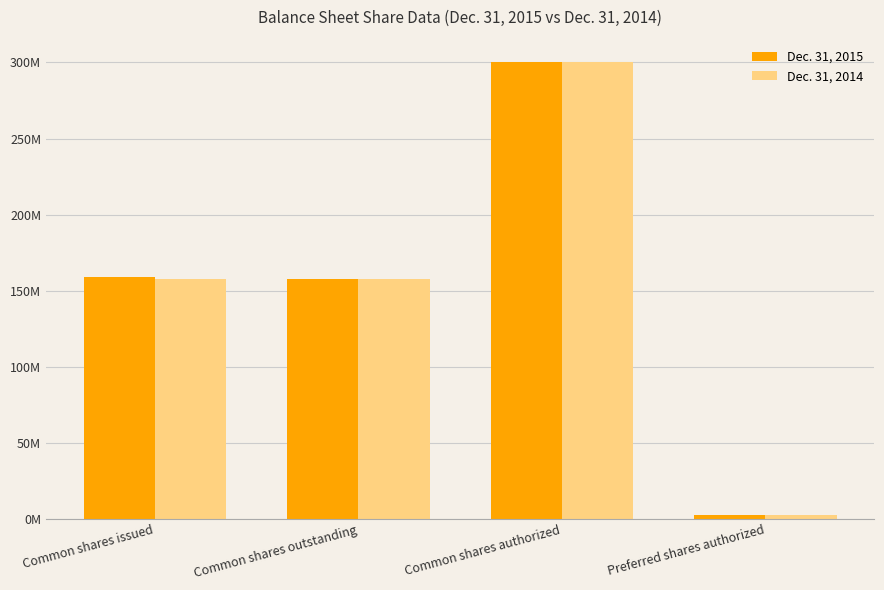

What is the label of the 1st bar from the right?

Preferred shares authorized